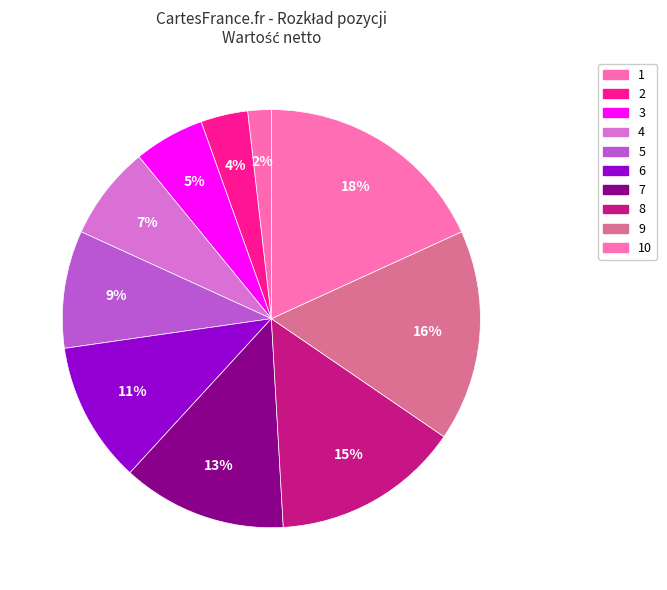

How many segments does this pie chart have?

10